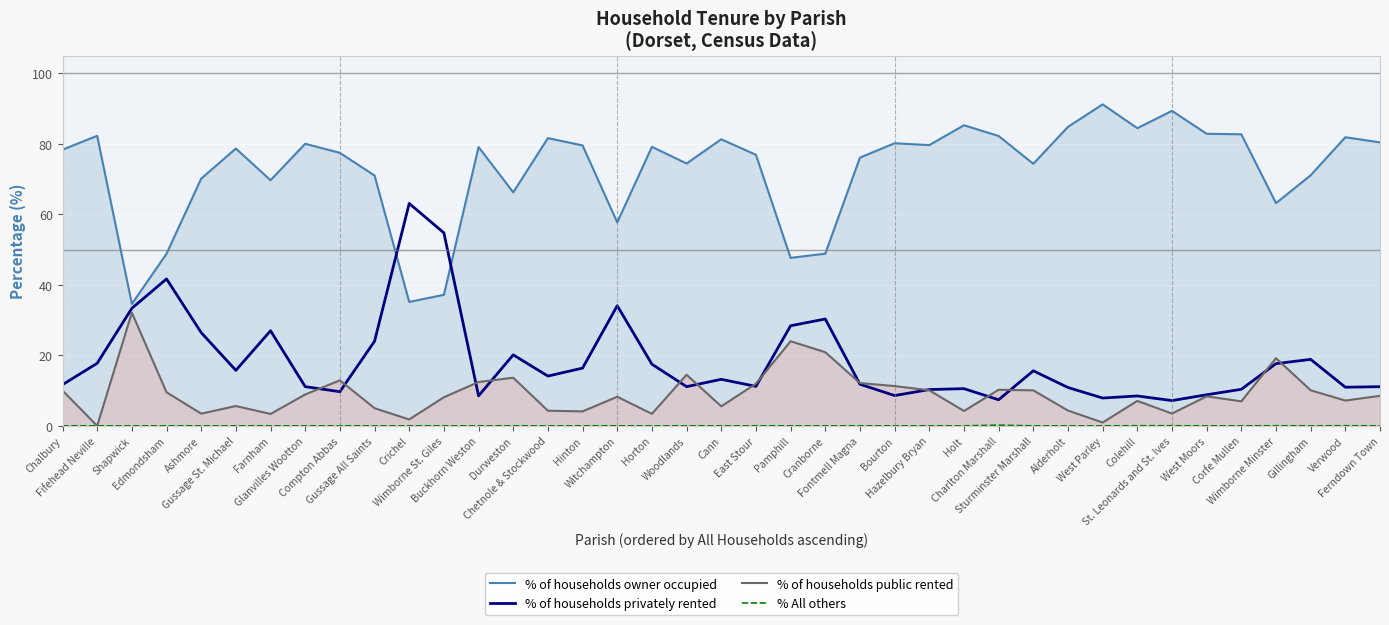

Where is % of households privately rented nearest to the value 35?

Witchampton